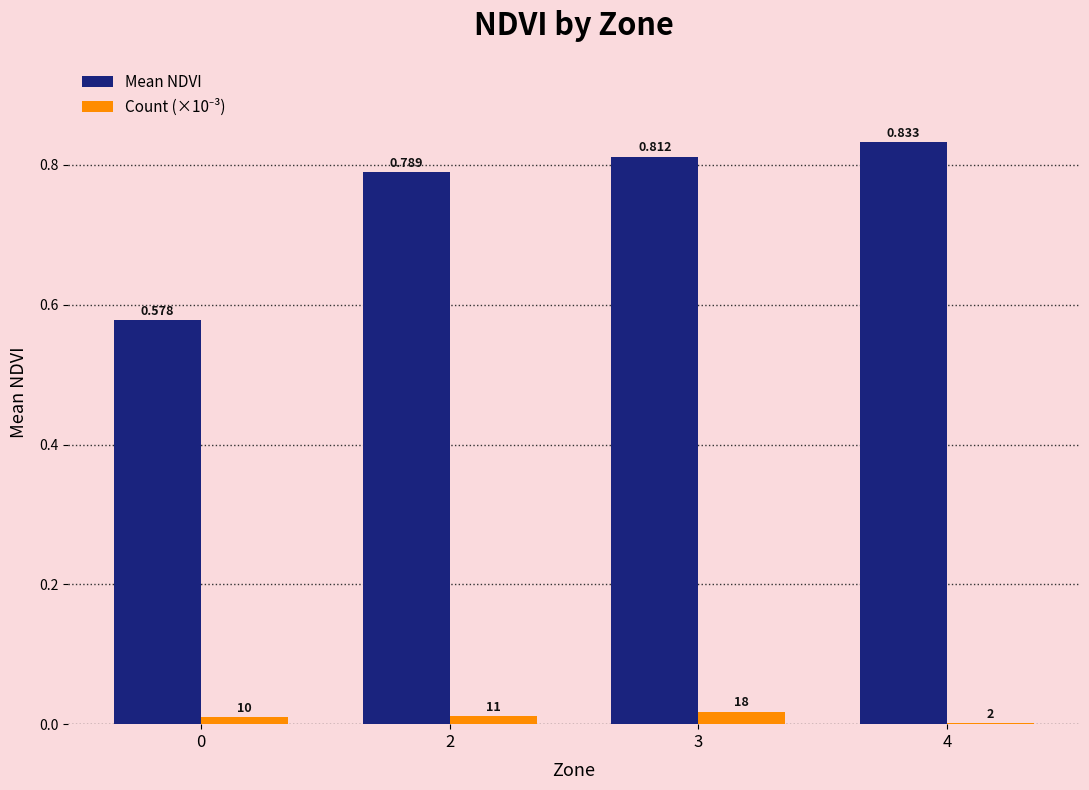

Which series has the largest total across all categories?

Mean NDVI